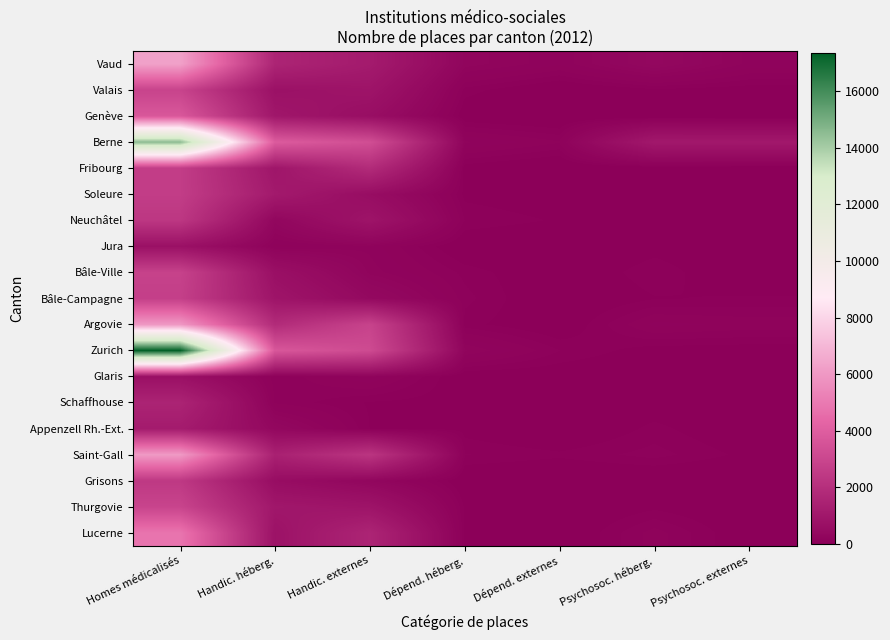

Which series has the largest total across all categories?

Zurich